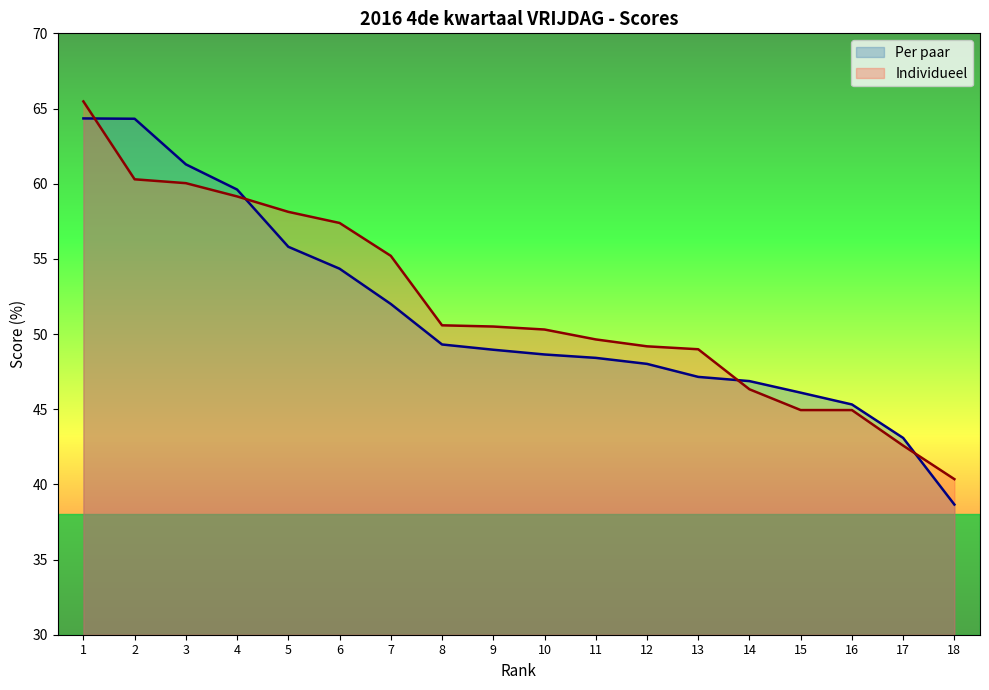

How many series are shown in this chart?

2